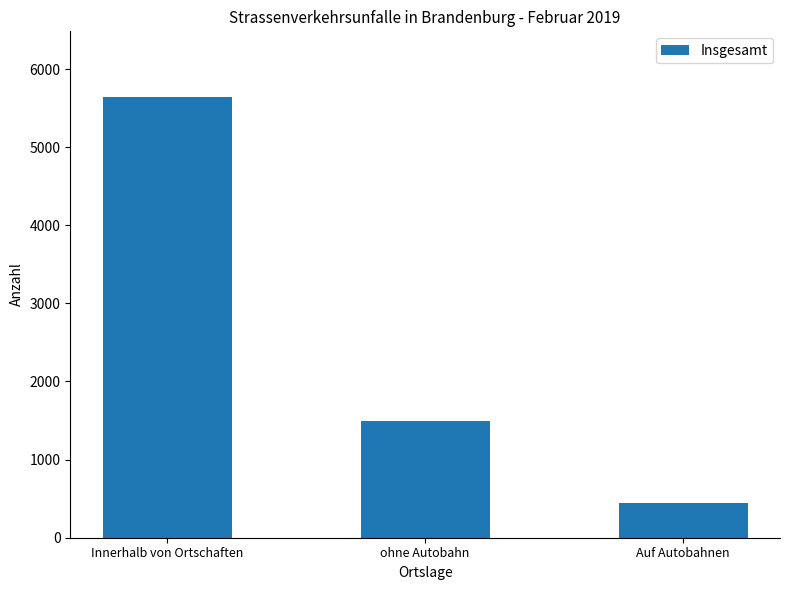

The value at Innerhalb von Ortschaften is 7506. True or false?

False